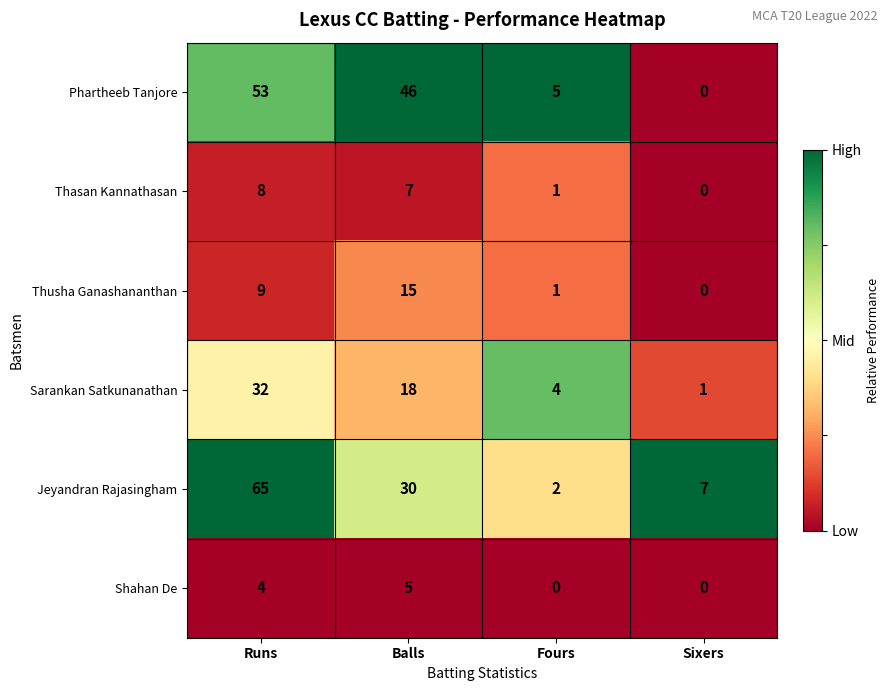

True or false: Thasan Kannathasan has a value of 7 at Balls.

True